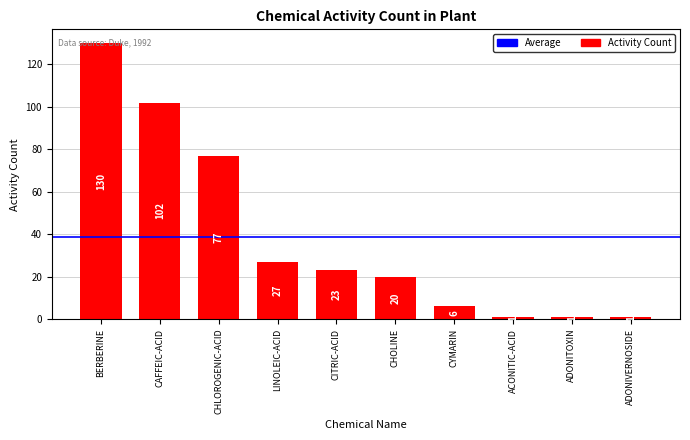

What is the ratio of the value at CITRIC-ACID to the value at ADONITOXIN?

23.0